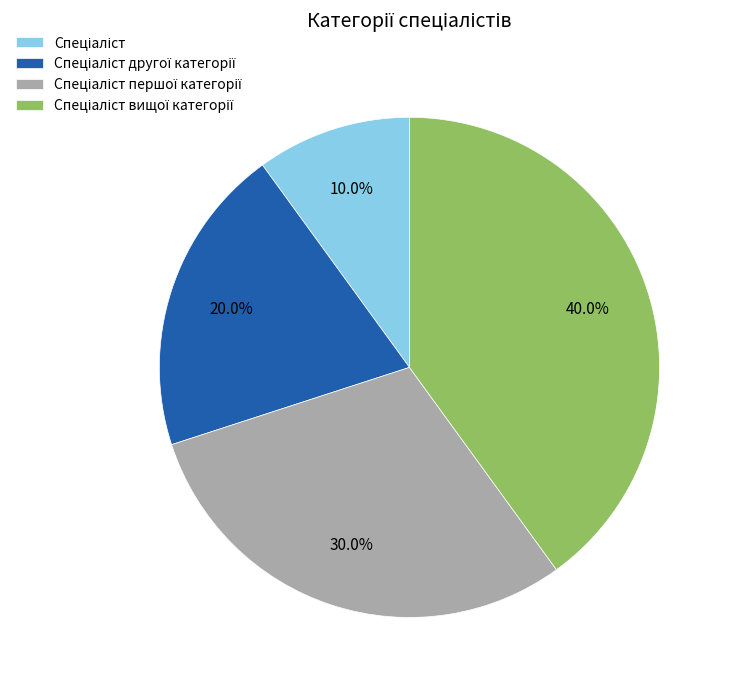

Count the number of slices in the pie.

4